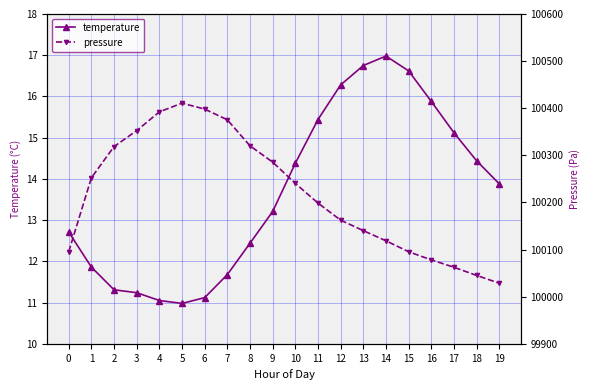

Reading left to right, extract all data points from this chart.

temperature: 0=12.7	1=11.9	2=11.3	3=11.2	4=11.1	5=11.0	6=11.1	7=11.7	8=12.4	9=13.2	10=14.4	11=15.4	12=16.3	13=16.8	14=17.0	15=16.6	16=15.9	17=15.1	18=14.4	19=13.9
pressure: 0=100095.7	1=100252.4	2=100318.6	3=100352.5	4=100392.3	5=100410.8	6=100398.2	7=100375.4	8=100320.2	9=100285.6	10=100240.4	11=100198.8	12=100162.4	13=100140.2	14=100118.6	15=100095.4	16=100078.2	17=100062.4	18=100045.2	19=100028.6